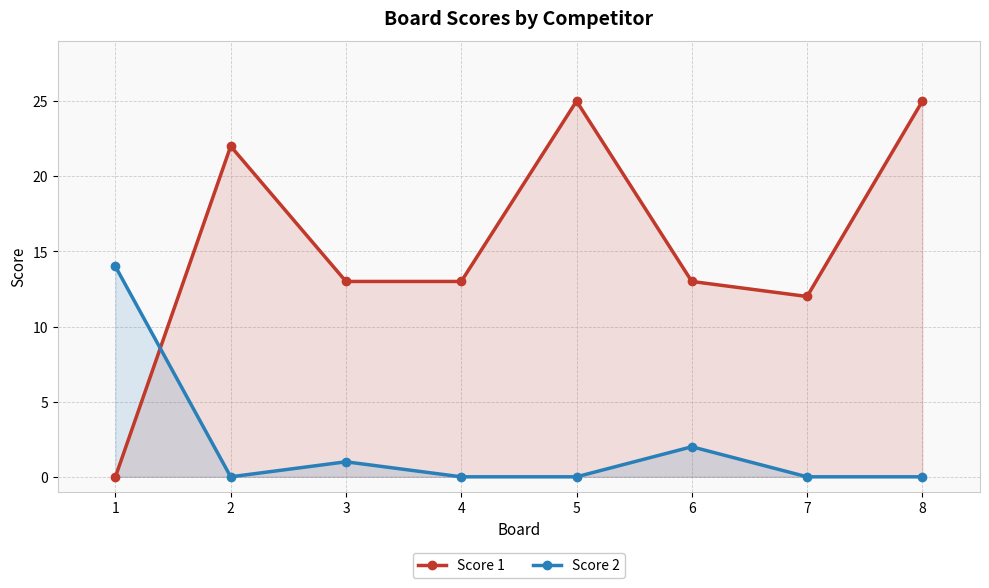

Count the number of data series in this chart.

2